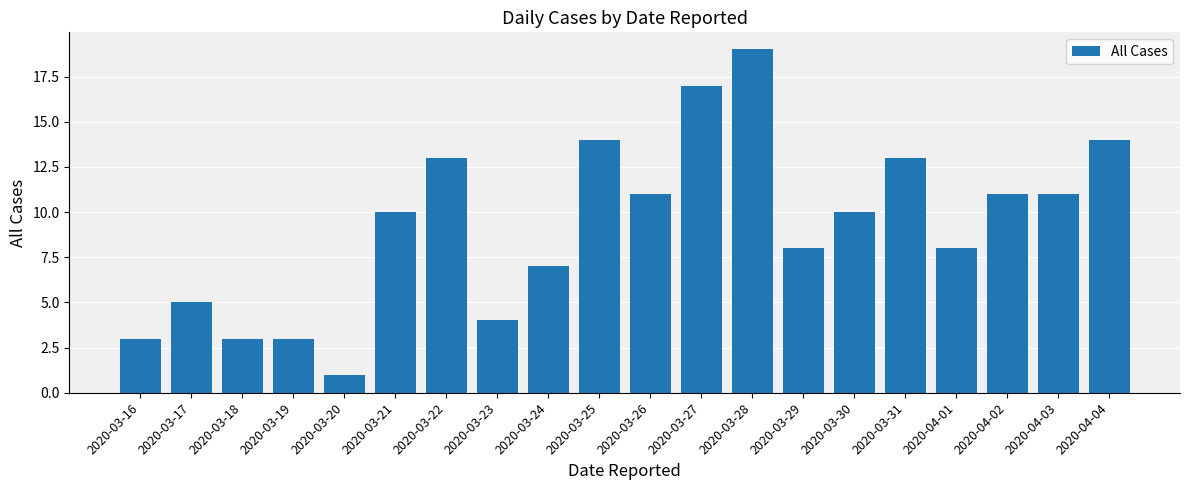

Read the value at 2020-03-27.

17